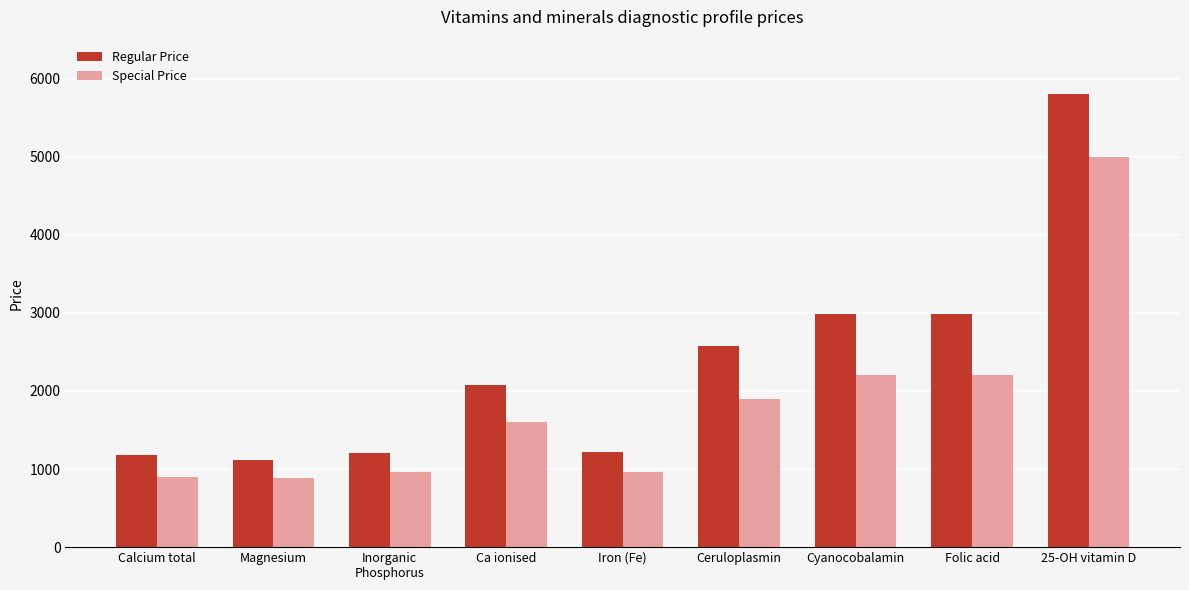

What is the difference between the Special Price values at Folic acid and Ceruloplasmin?

300